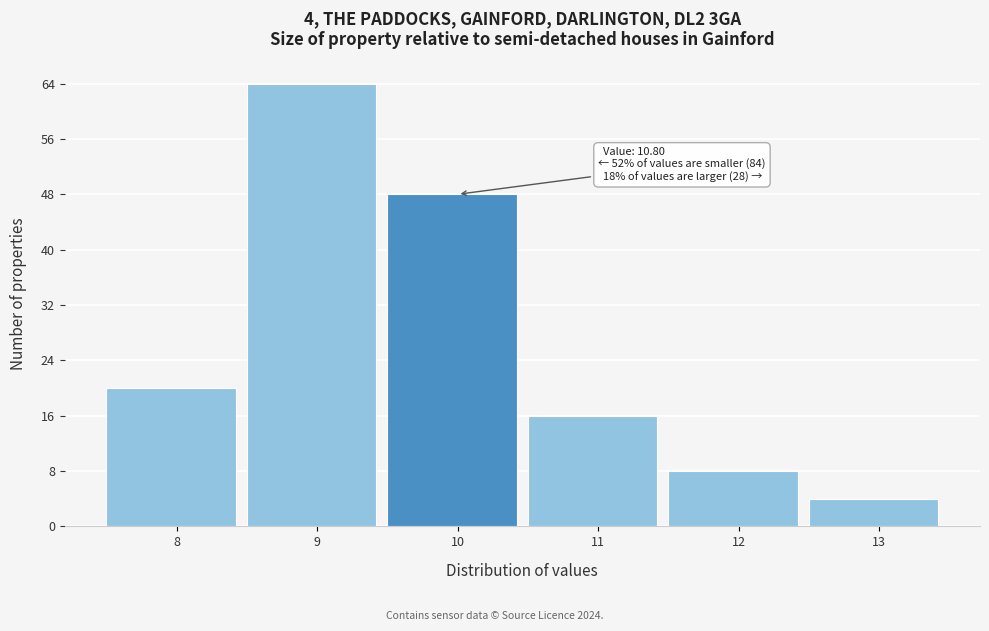

Reading left to right, list all the values displayed in this chart.

20	64	48	16	8	4